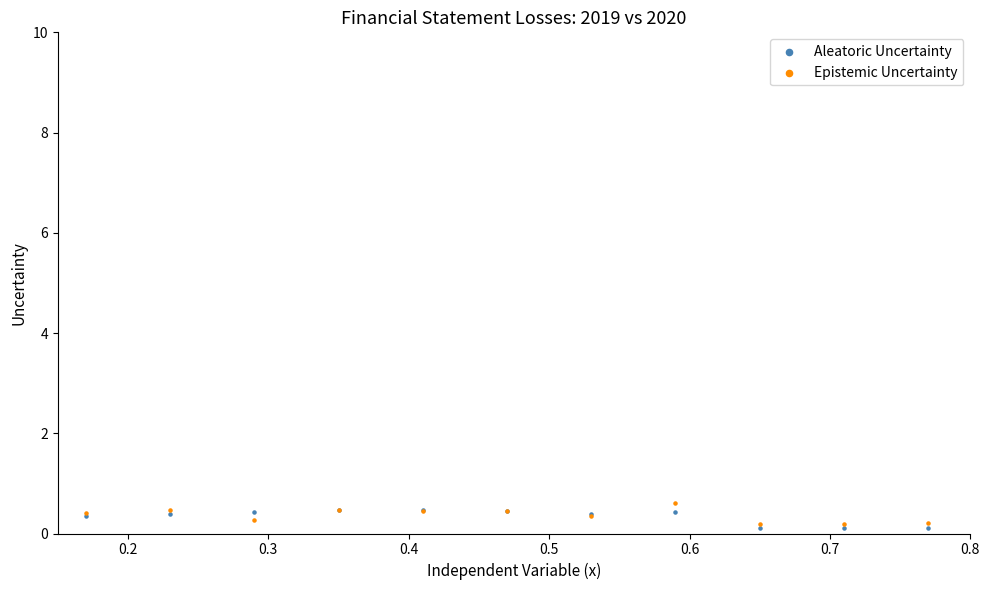

What are all the series names shown in the legend?

Aleatoric Uncertainty, Epistemic Uncertainty